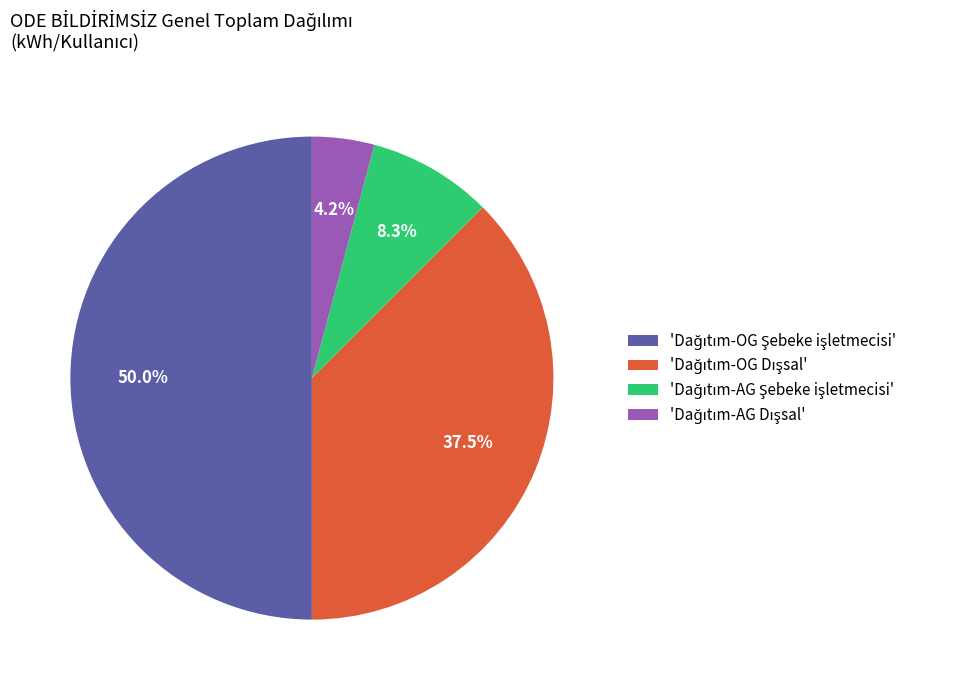

To the nearest percent, what is the average slice percentage?

25%